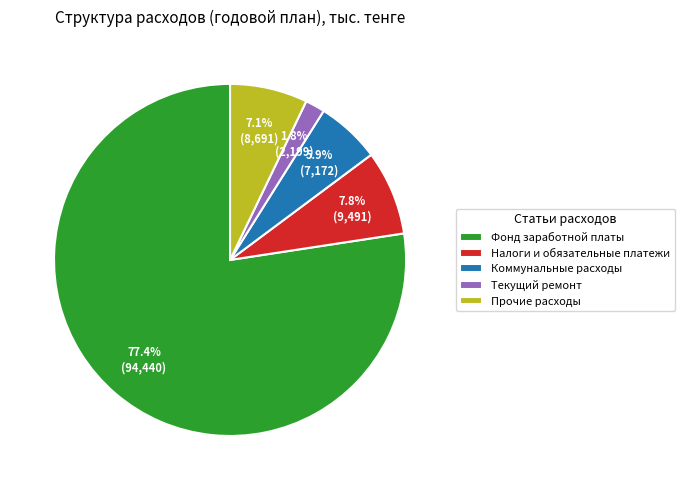

Which slice is the smallest?

Текущий ремонт